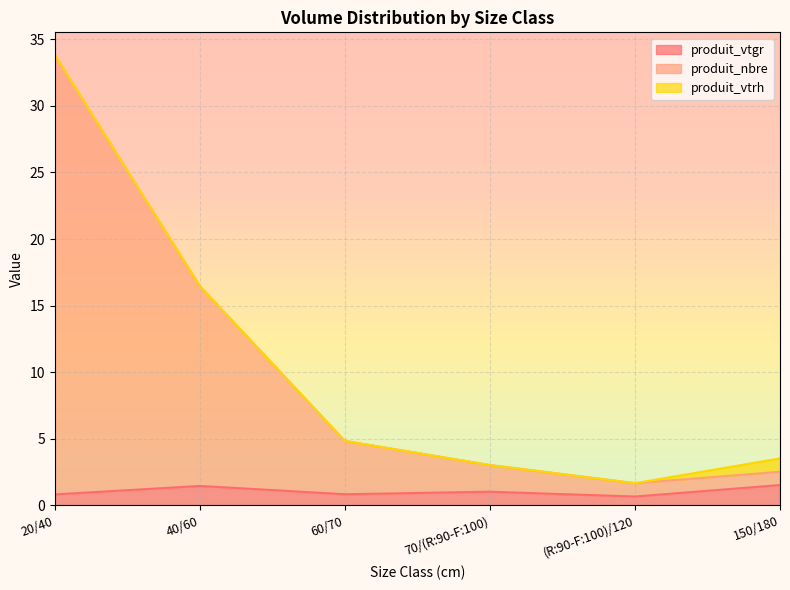

Where is the first local minimum for produit_vtgr?

60/70